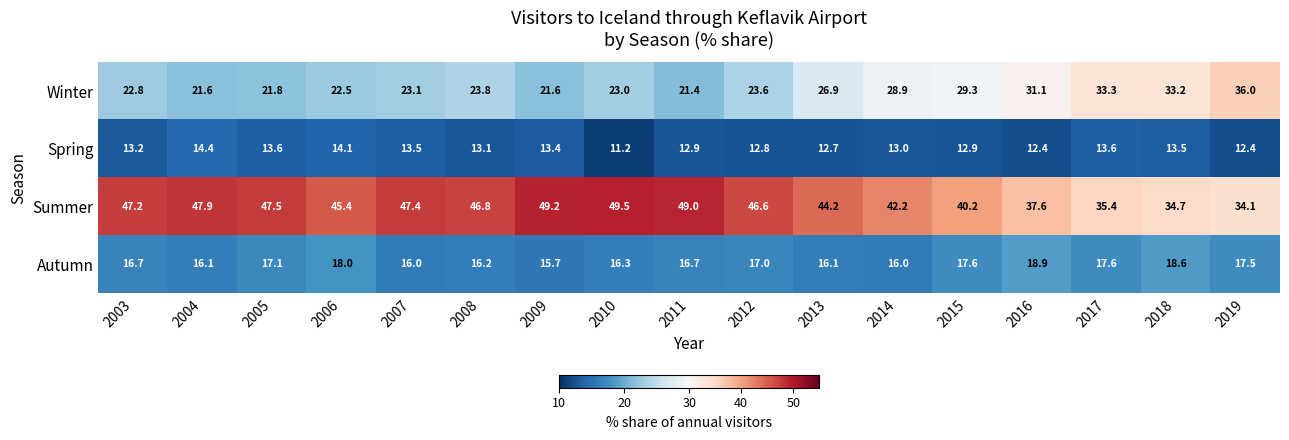

Which series changed the most between 2006 and 2009?

Summer